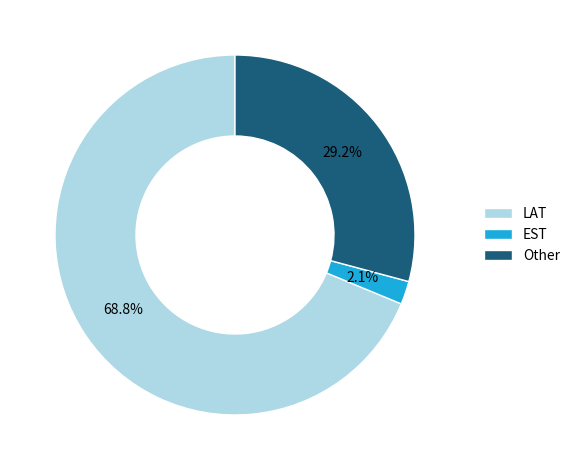

Approximately how many times larger is the value at Other compared to LAT?

0.4